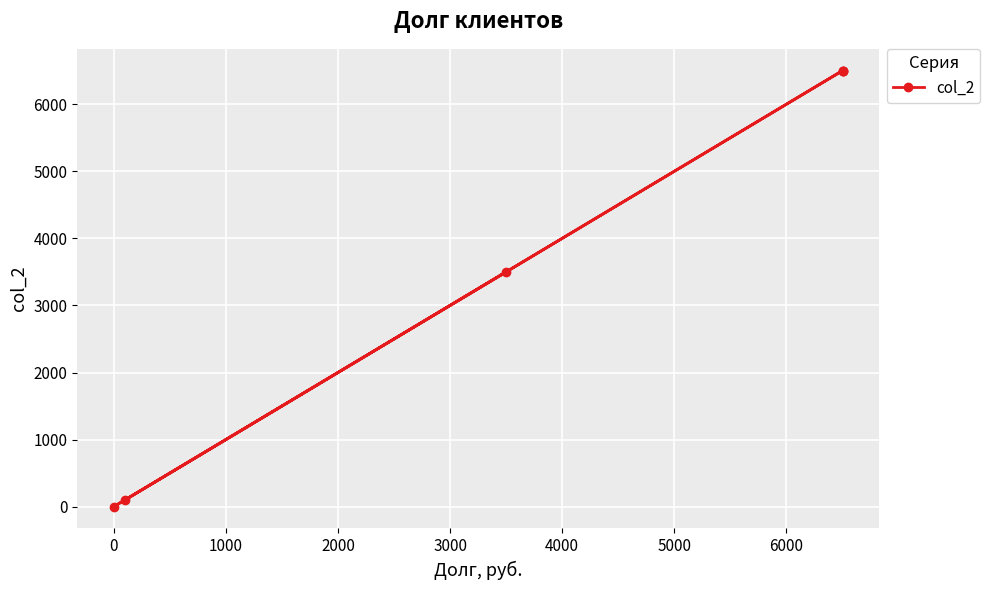

What is the greatest value displayed?

6500